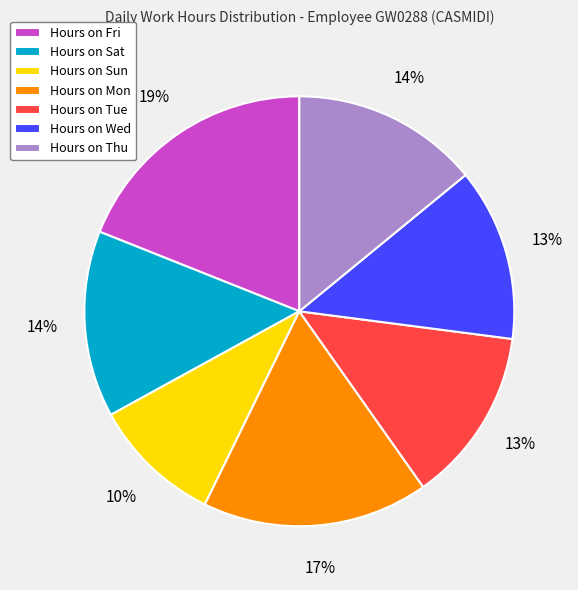

Which slice is the smallest?

Hours on Sun